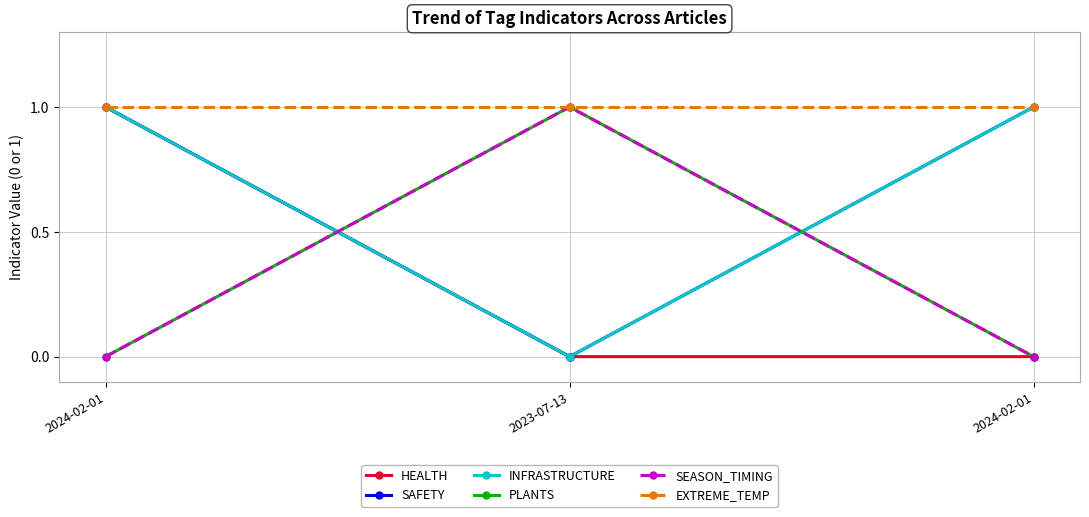

Is this an area chart (filled region under the line)?

No